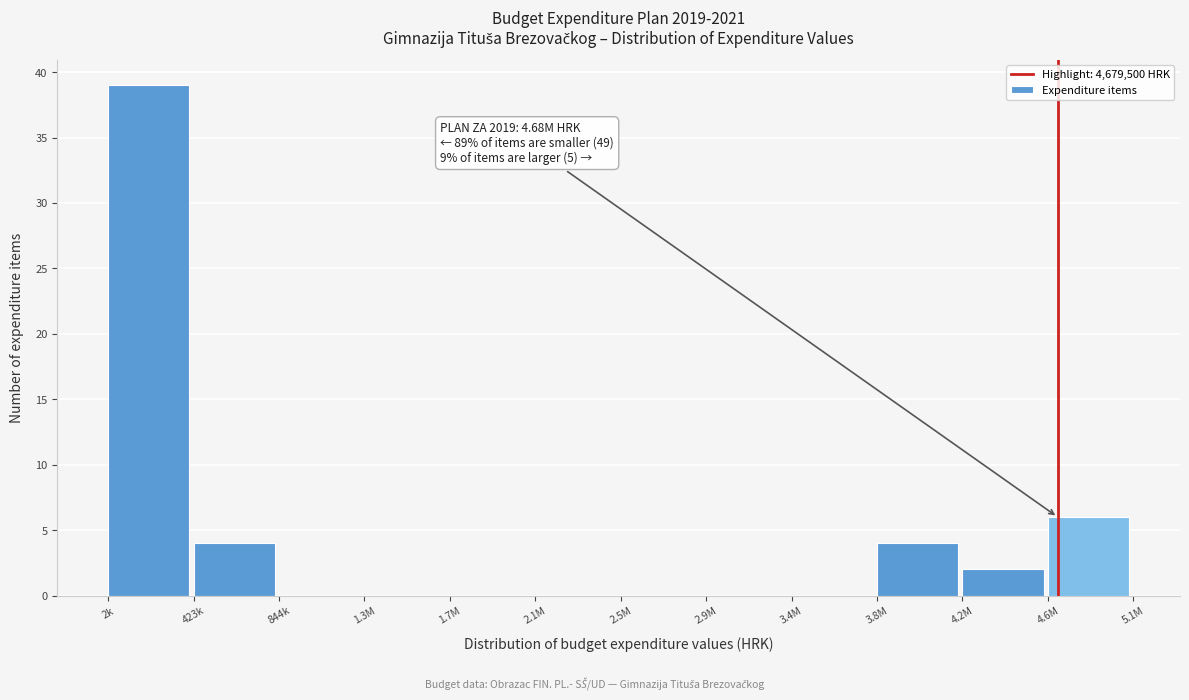

Reading left to right, extract all data points from this chart.

2k=39	423k=4	844k=0	1.3M=0	1.7M=0	2.1M=0	2.5M=0	2.9M=0	3.4M=0	3.8M=4	4.2M=2	4.6M=6